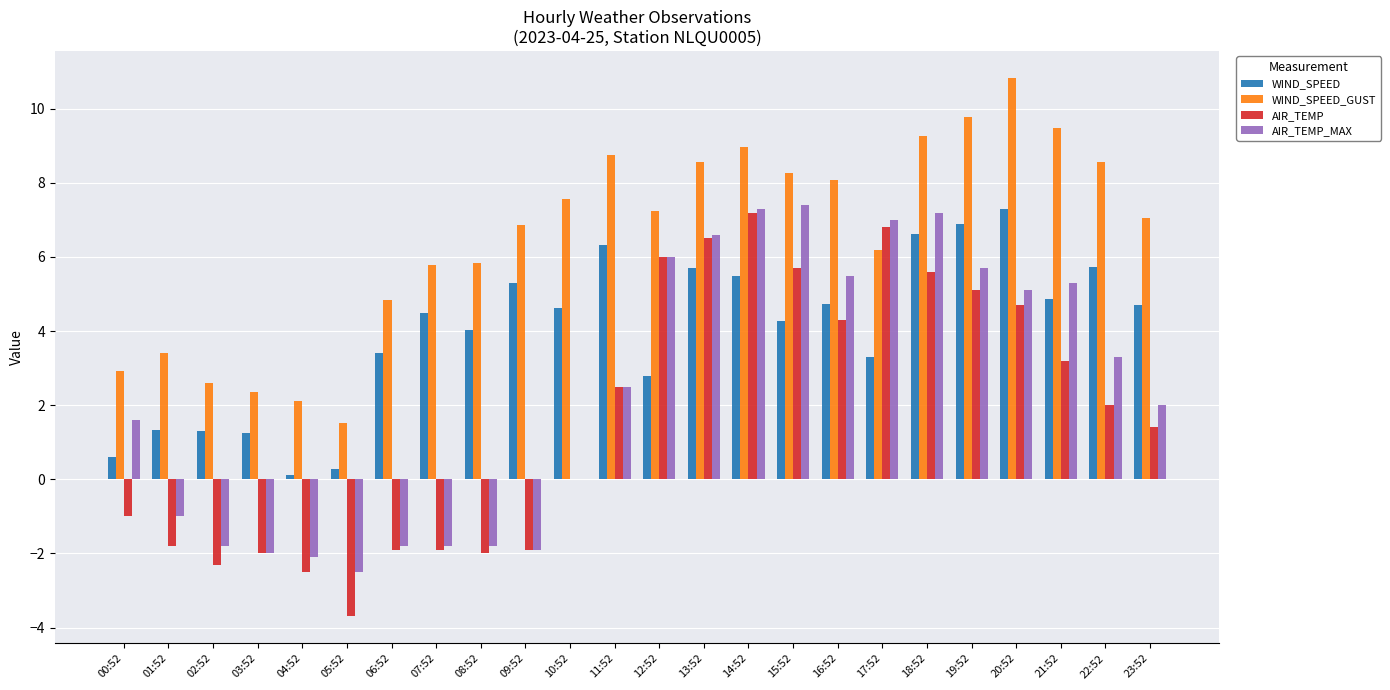

What is the sum of all WIND_SPEED values?

95.4